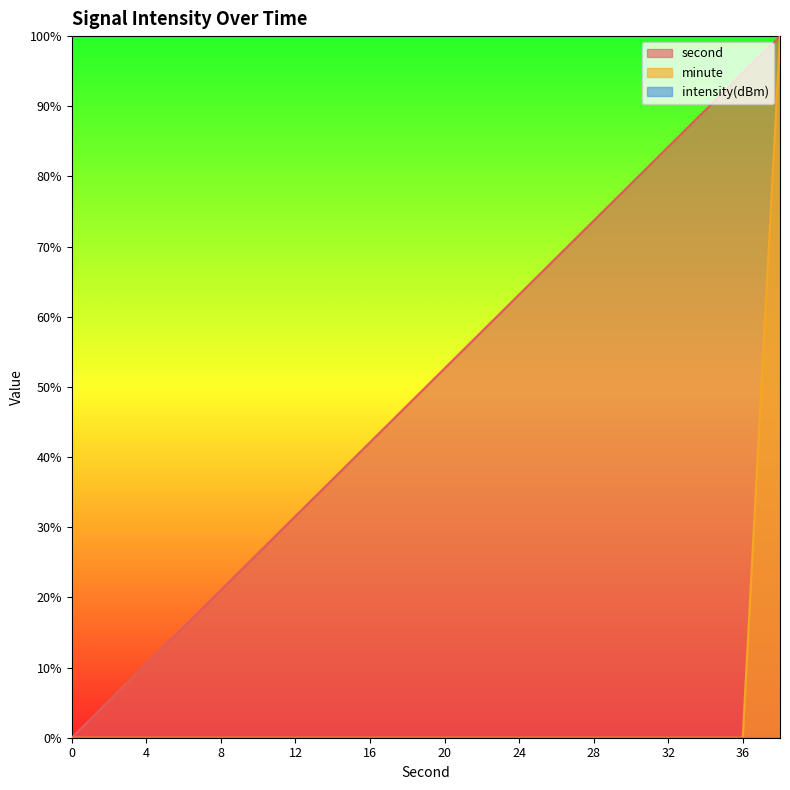

What is the average value of the minute series?

5.0